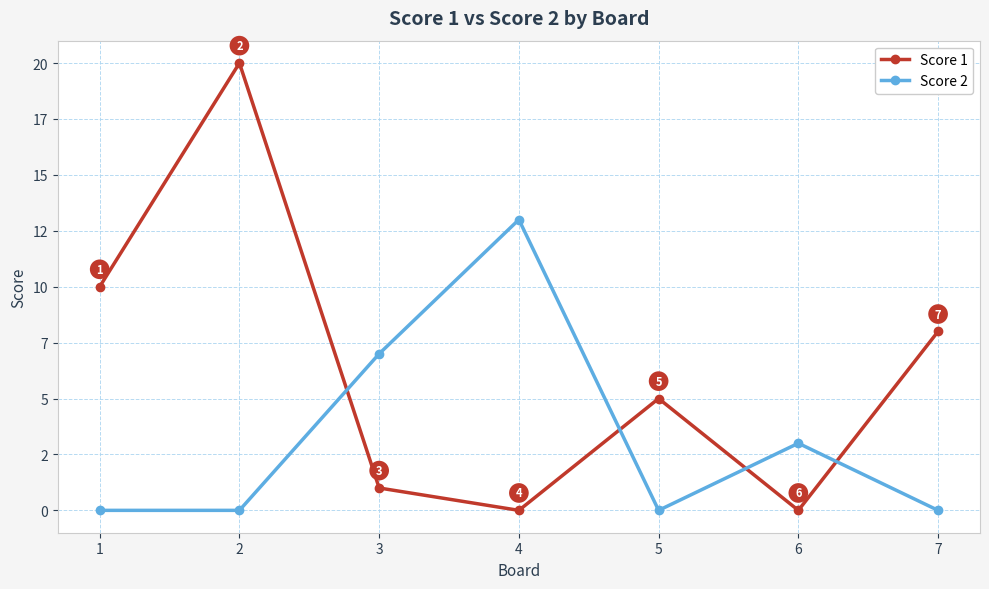

Does the chart have visible grid lines?

Yes